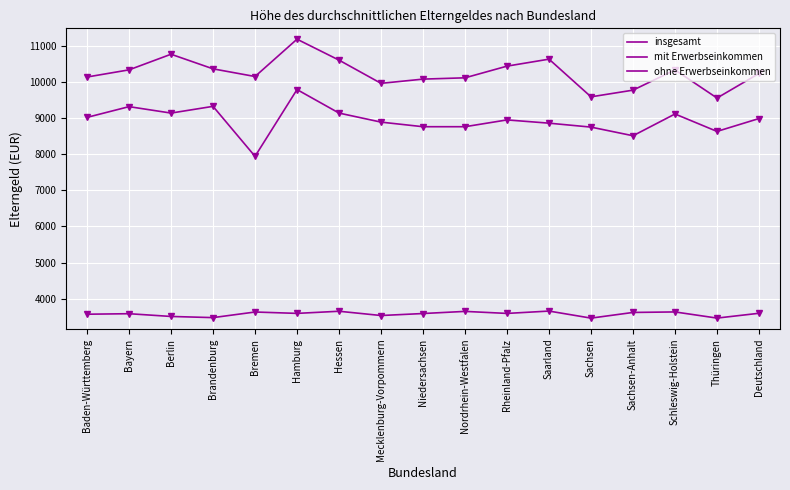

Reading left to right, extract all data points from this chart.

insgesamt: Baden-Württemberg=9013	Bayern=9310	Berlin=9132	Brandenburg=9318	Bremen=7936	Hamburg=9782	Hessen=9132	Mecklenburg-Vorpommern=8882	Niedersachsen=8755	Nordrhein-Westfalen=8755	Rheinland-Pfalz=8943	Saarland=8853	Sachsen=8744	Sachsen-Anhalt=8505	Schleswig-Holstein=9107	Thüringen=8625	Deutschland=8981
mit Erwerbseinkommen: Baden-Württemberg=10129	Bayern=10327	Berlin=10759	Brandenburg=10355	Bremen=10143	Hamburg=11175	Hessen=10596	Mecklenburg-Vorpommern=9954	Niedersachsen=10071	Nordrhein-Westfalen=10107	Rheinland-Pfalz=10430	Saarland=10623	Sachsen=9581	Sachsen-Anhalt=9766	Schleswig-Holstein=10326	Thüringen=9548	Deutschland=10227
ohne Erwerbseinkommen: Baden-Württemberg=3571	Bayern=3585	Berlin=3509	Brandenburg=3477	Bremen=3632	Hamburg=3594	Hessen=3653	Mecklenburg-Vorpommern=3535	Niedersachsen=3590	Nordrhein-Westfalen=3649	Rheinland-Pfalz=3593	Saarland=3658	Sachsen=3463	Sachsen-Anhalt=3620	Schleswig-Holstein=3634	Thüringen=3464	Deutschland=3597